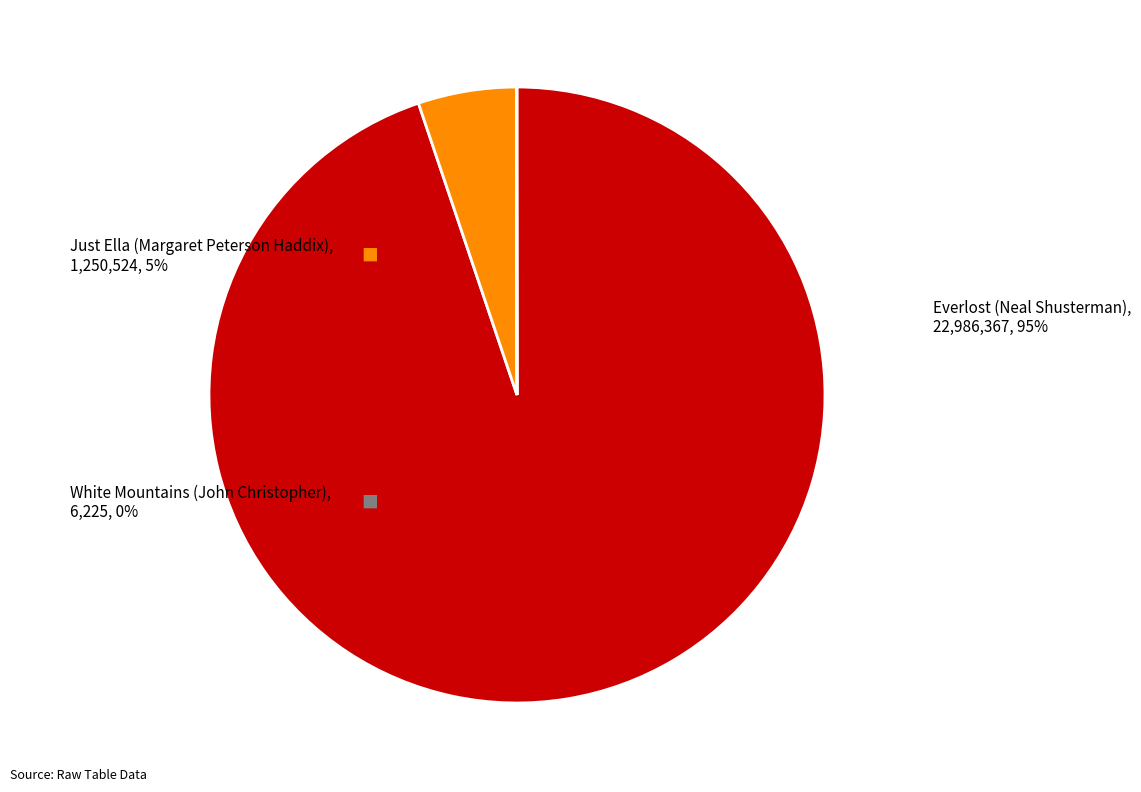

What is the smallest slice in the pie chart?

White Mountains (John Christopher)